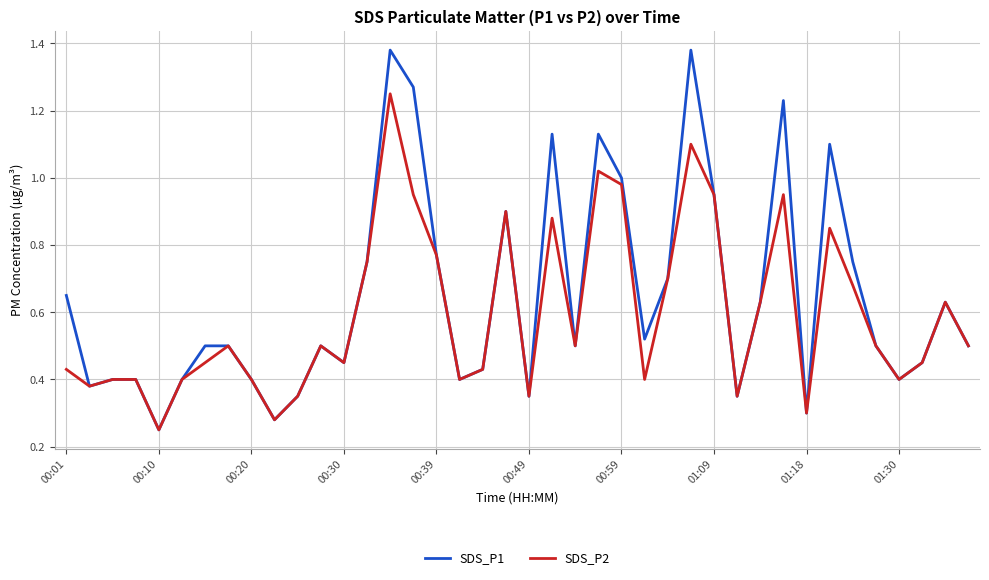

Which series has the largest range (max minus min)?

SDS_P1